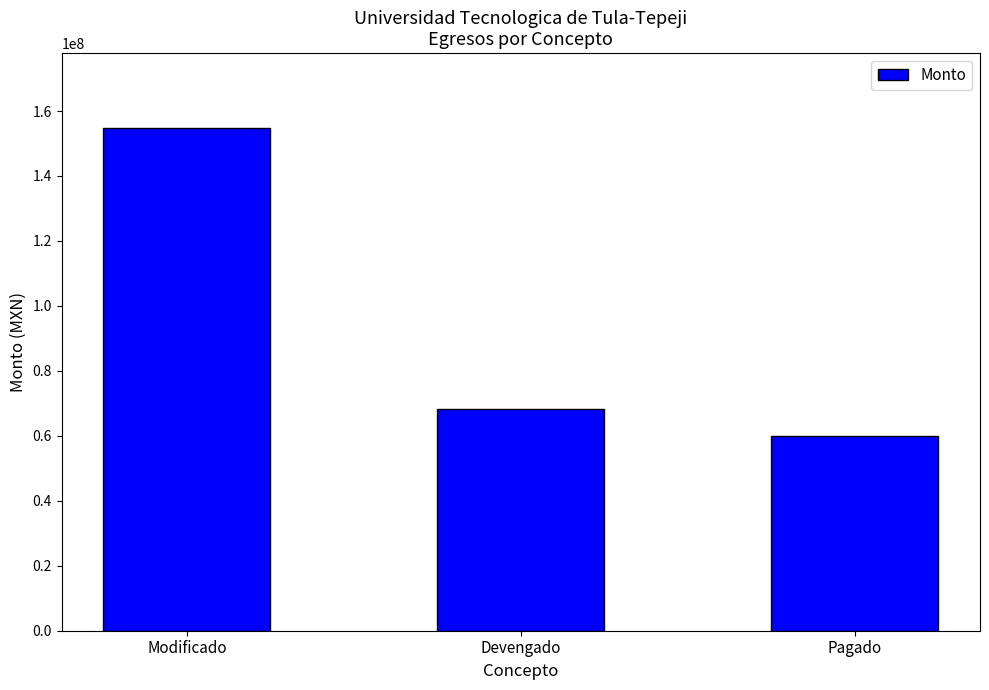

What is the greatest value displayed?

154628980.2